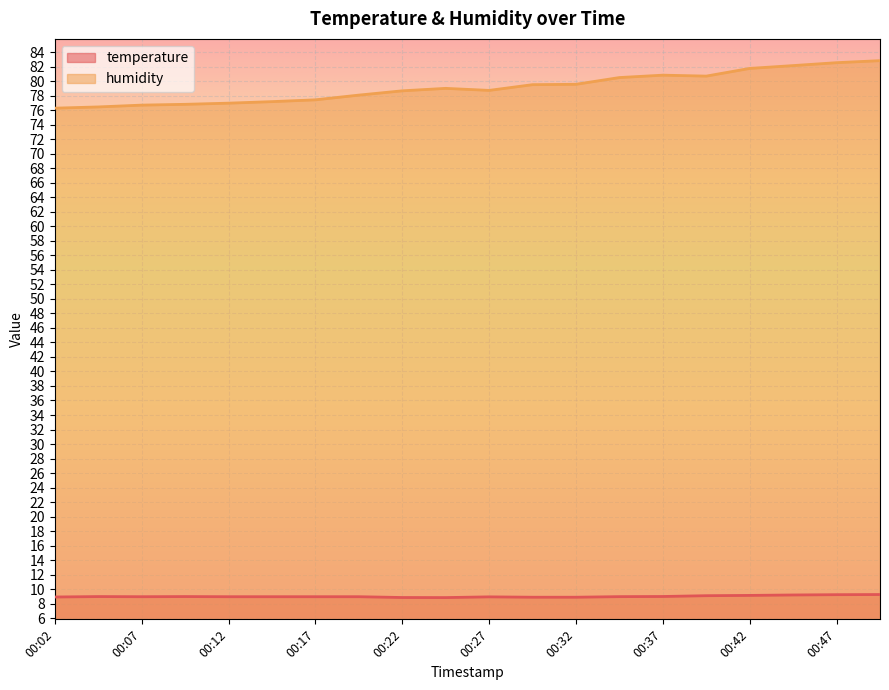

How many data points in humidity are less than 79?

10